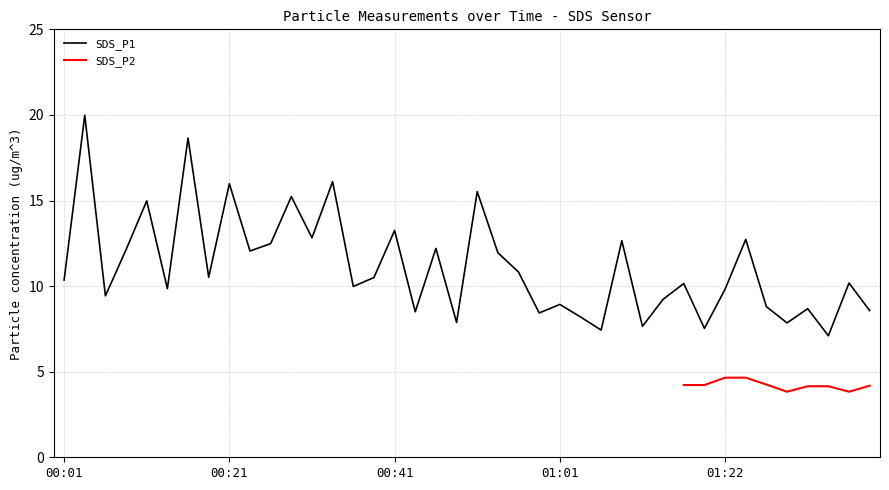

What is the sum of the values at 00:01 and 00:13?

20.2